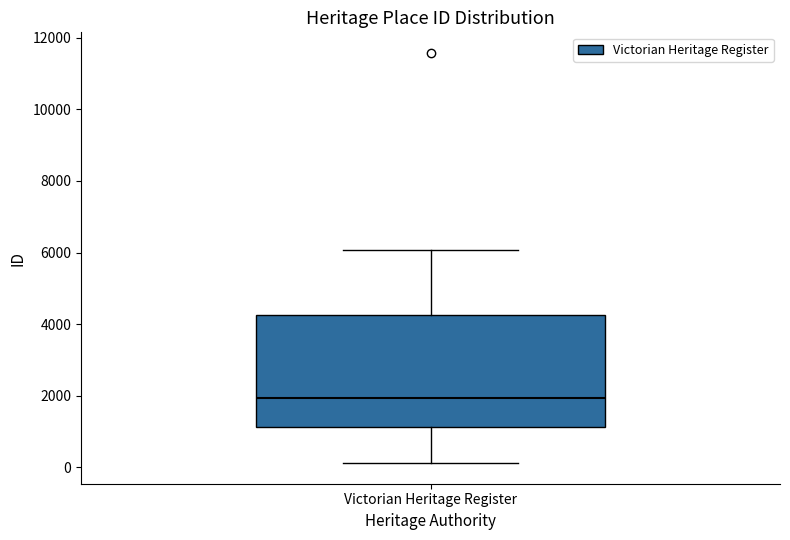

Transcribe this box plot: give where the median line is, the range the box spans, and where the two whiskers end, as read against the y-axis. The values are not printed on the chart, so give them approximately, as read against the axis.

median 2000, box 1200 to 4200, whiskers 200 to 6000